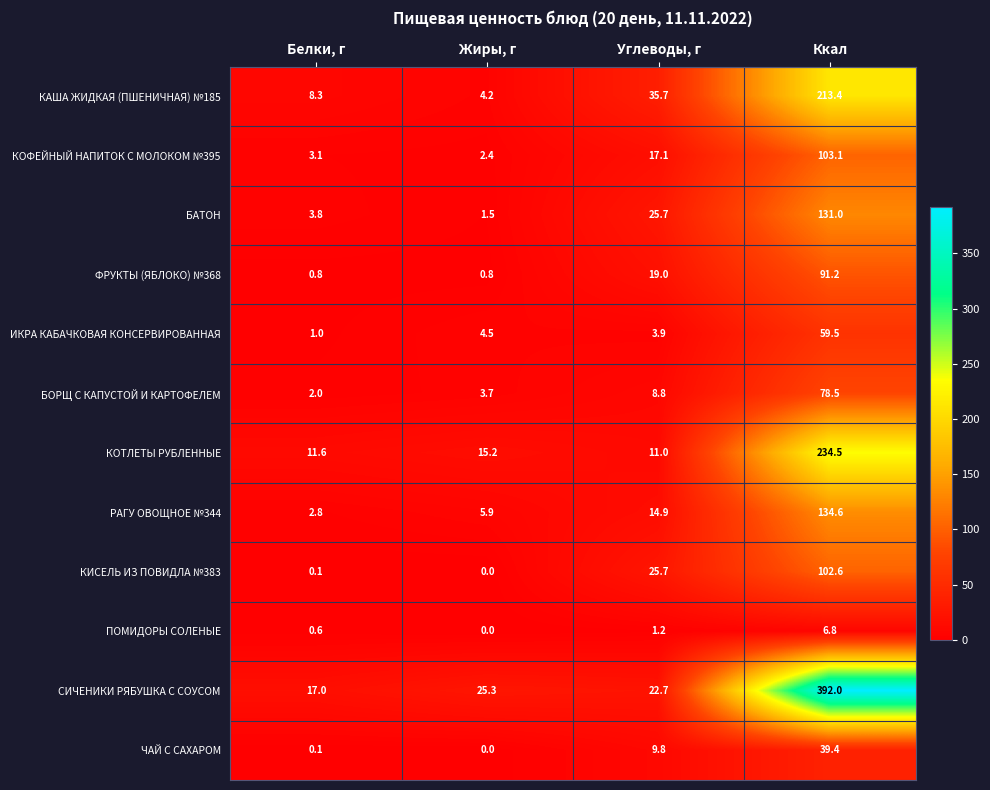

The БАТОН series shows 131.0 at Ккал. True or false?

True